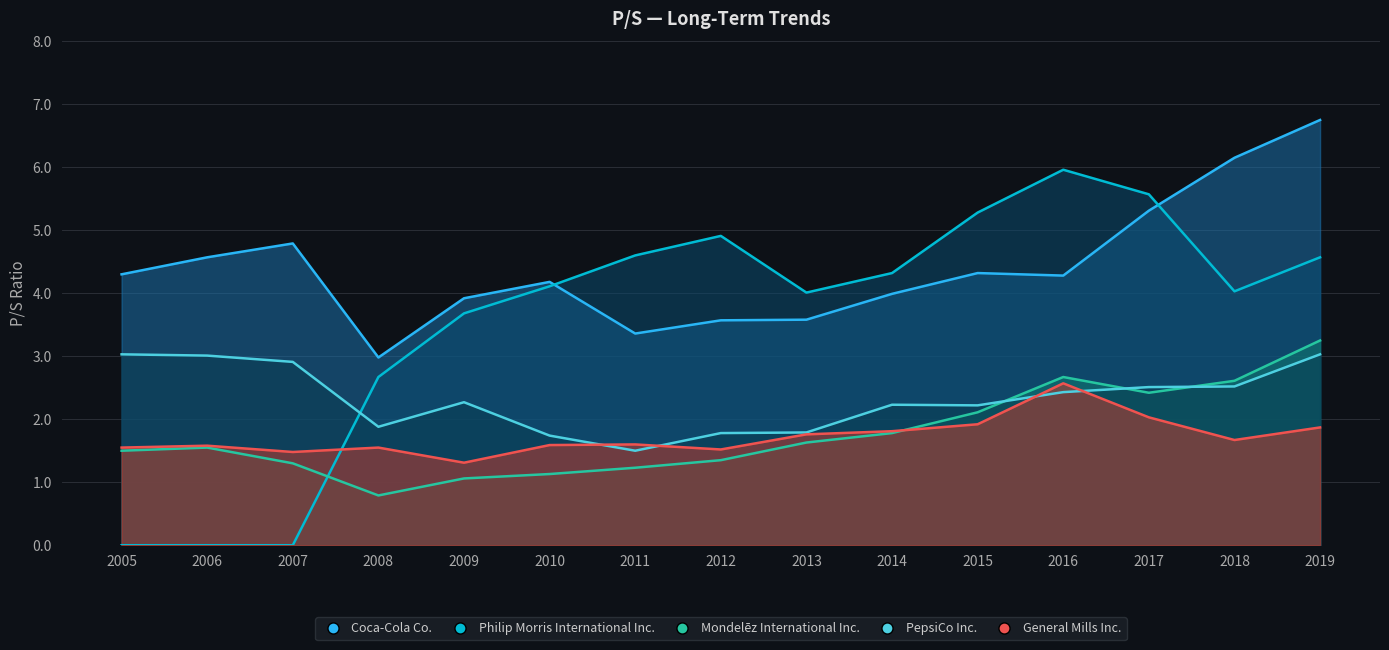

At 2016, list the series in order from smallest to largest.

PepsiCo Inc., General Mills Inc., Mondelēz International Inc., Coca-Cola Co., Philip Morris International Inc.